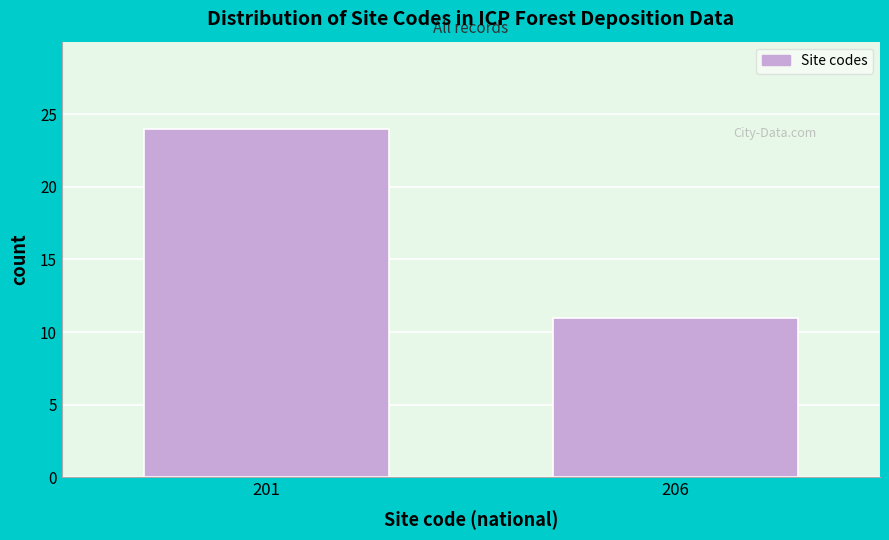

Reading right to left, list all the values displayed in this chart.

206=11	201=24